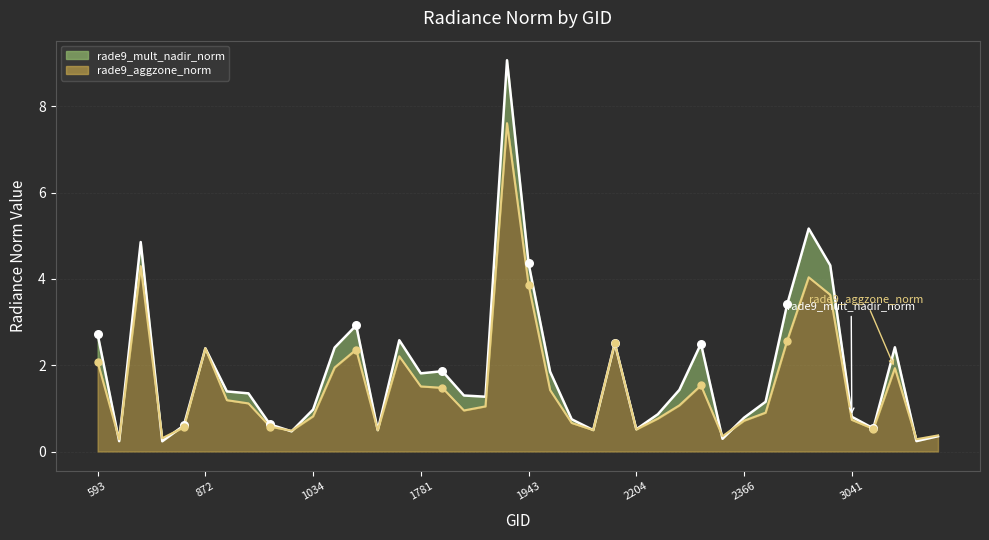

At how many categories does at least one series exceed 6?

1